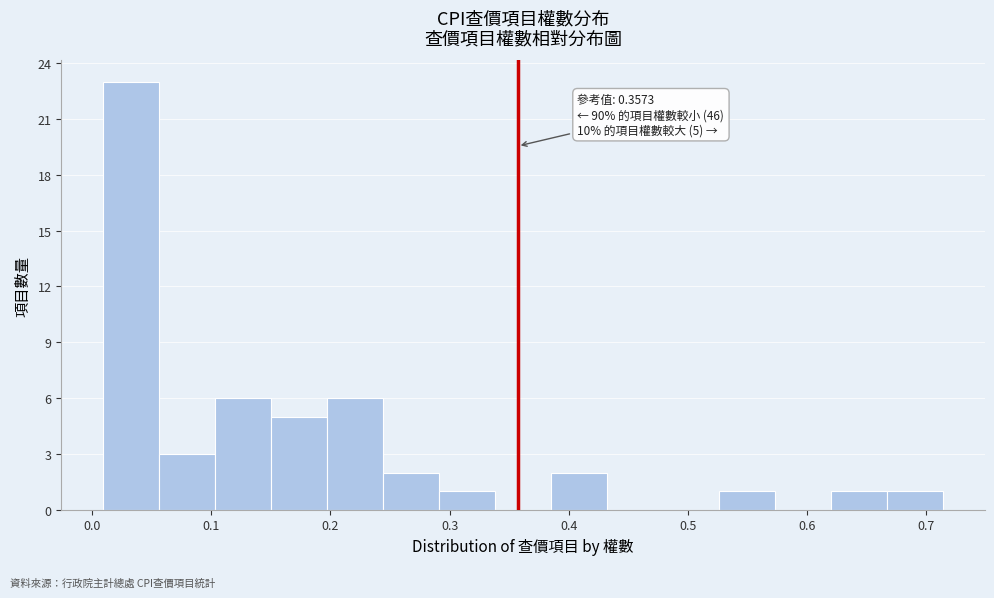

Over which range of the x-axis is the bar tallest?

0.01 to 0.06